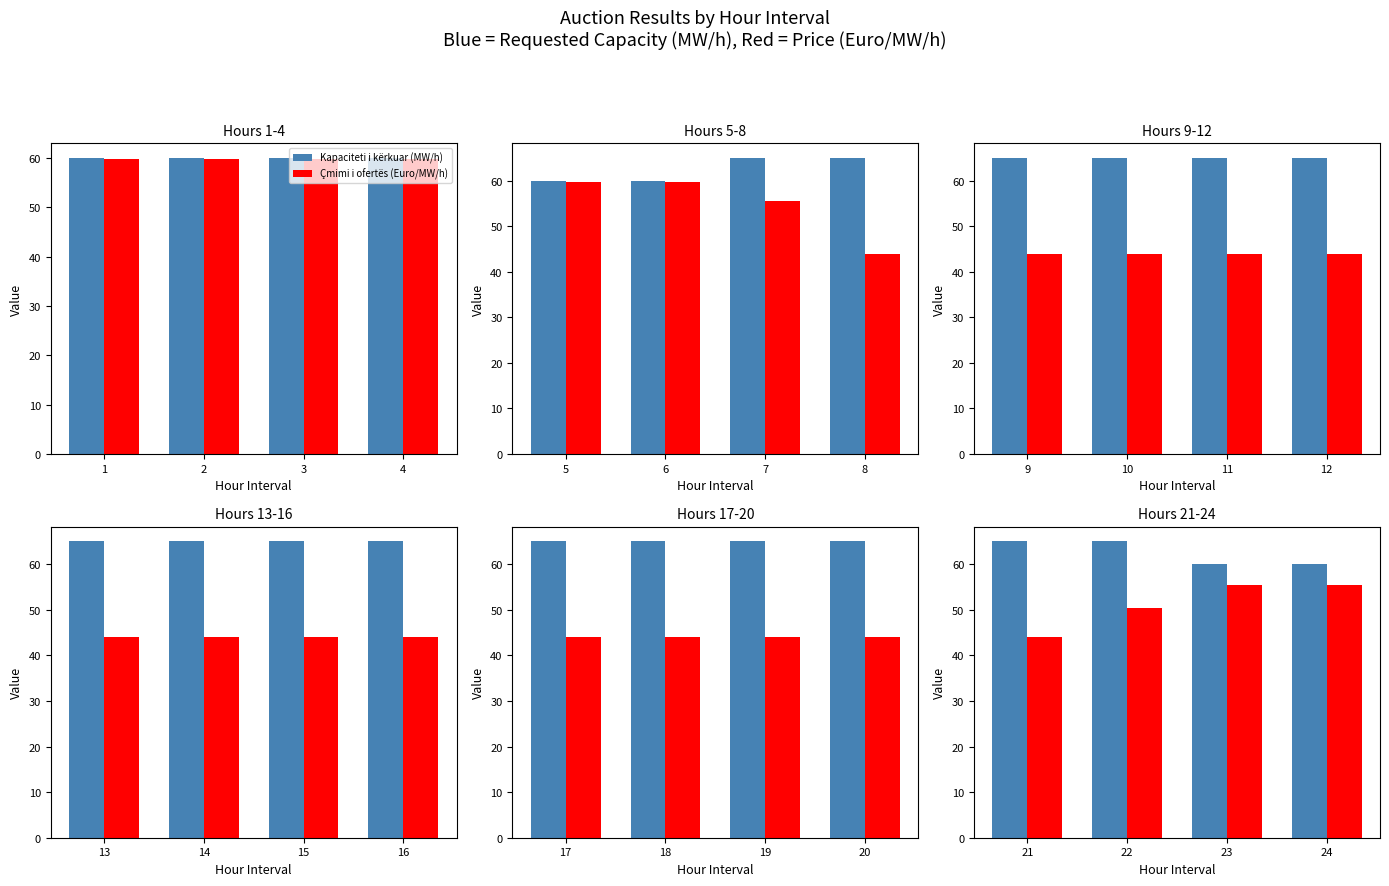

Rank the series at 23 from highest to lowest value.

Kapaciteti i kërkuar (MW/h), Çmimi i ofertës (Euro/MW/h)